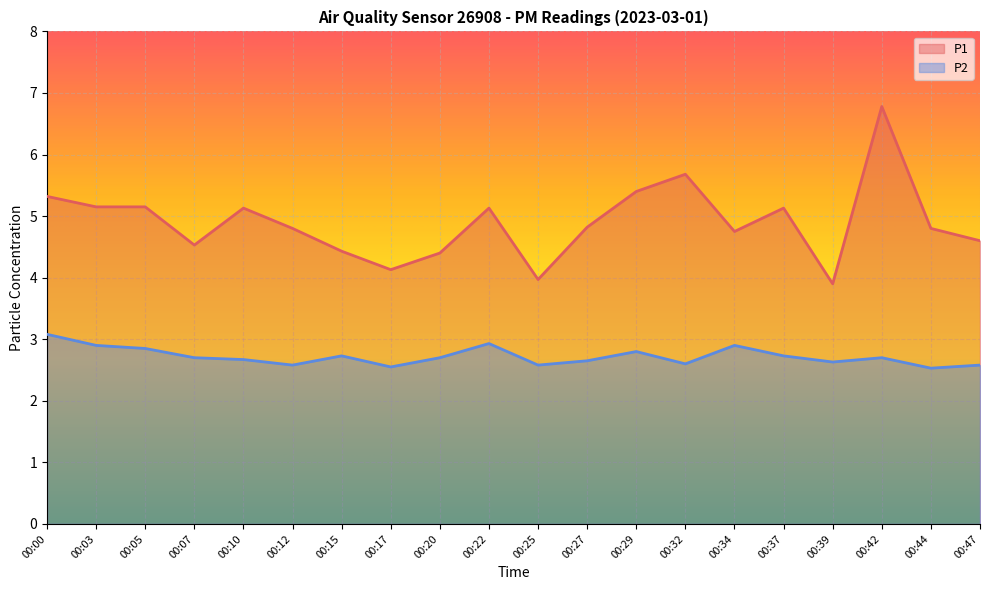

Is the value of P1 at 00:07 greater than the value of P2 at 00:25?

Yes